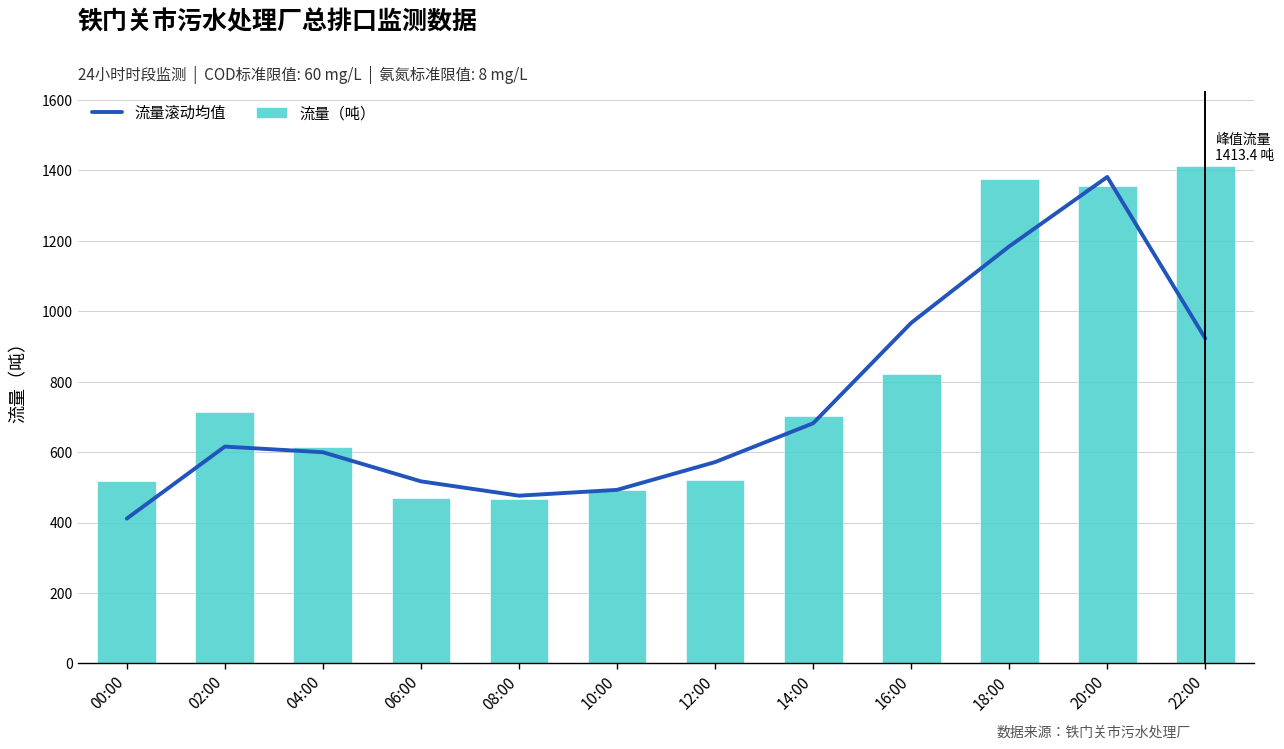

True or false: 流量（吨） has a value of 300.4 at 02:00.

False